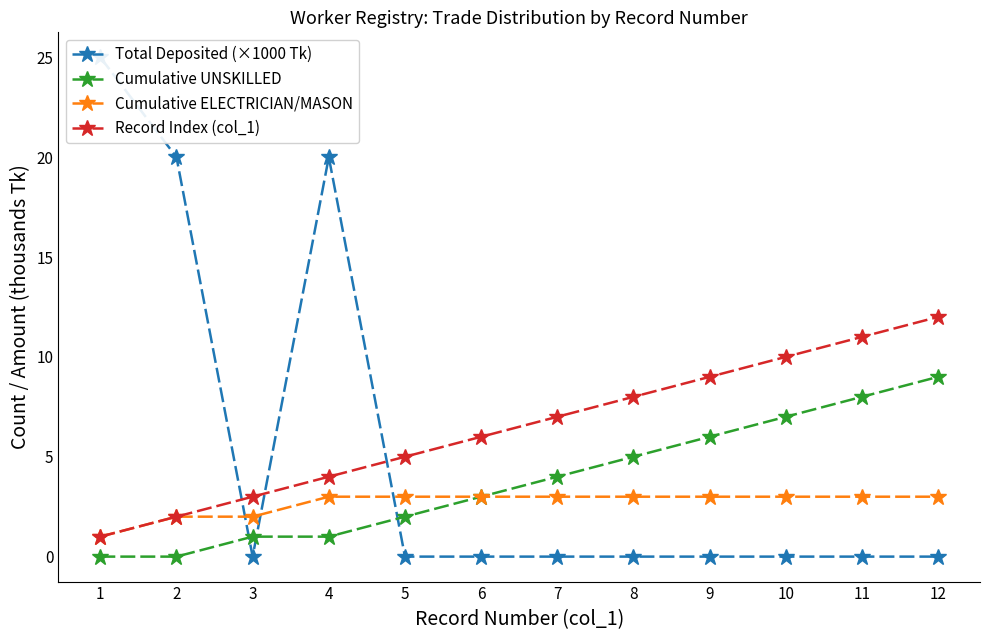

Rank the series by their maximum value, from lowest to highest.

Cumulative ELECTRICIAN/MASON, Cumulative UNSKILLED, Record Index (col_1), Total Deposited (×1000 Tk)